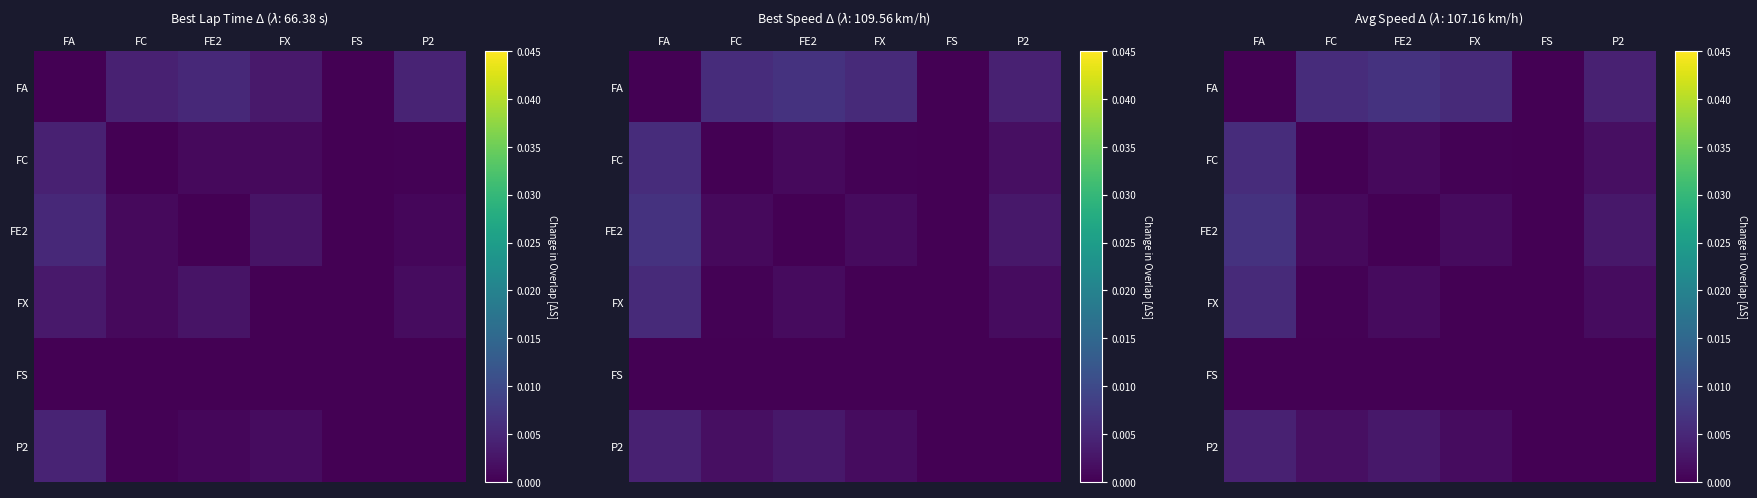

At how many categories does at least one series exceed 0?

5